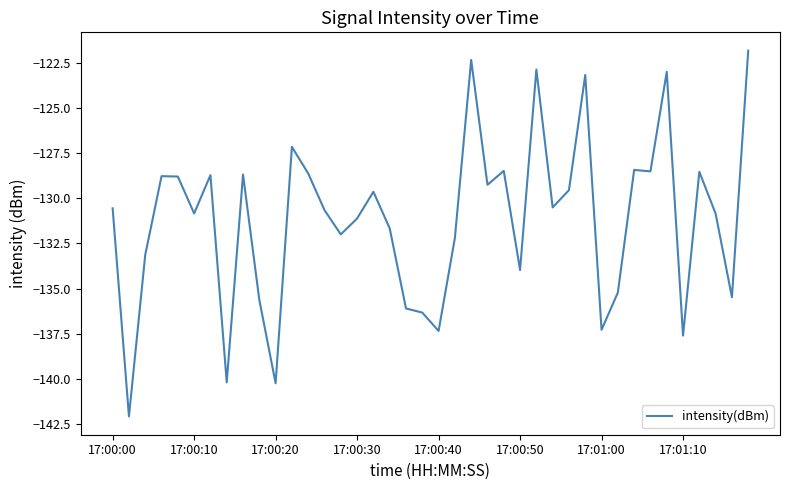

What is the greatest value displayed?

-121.8